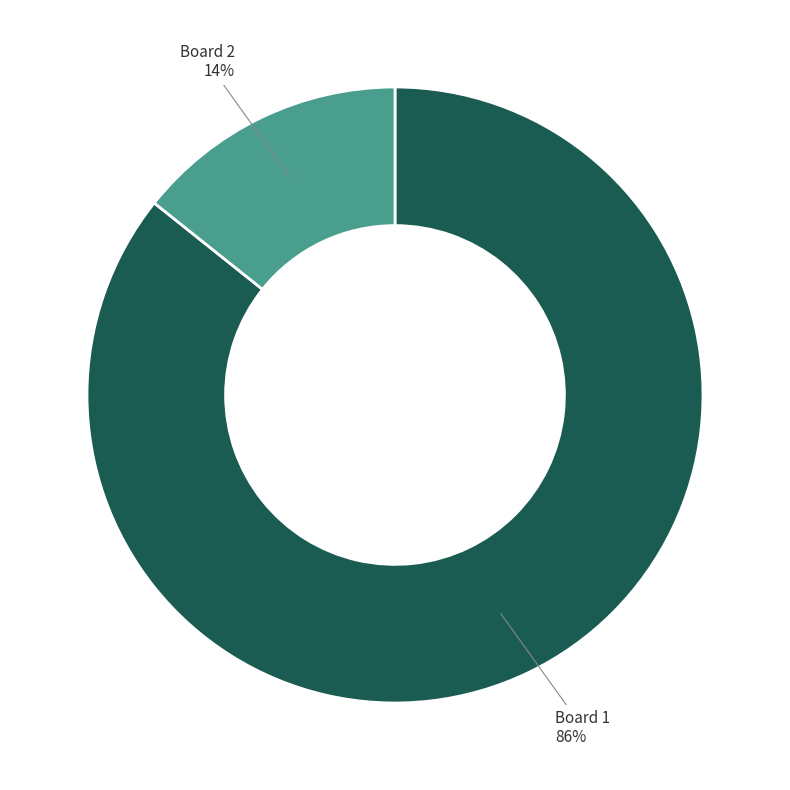

To the nearest percent, what is the combined percentage of Board 1 and Board 2?

100%